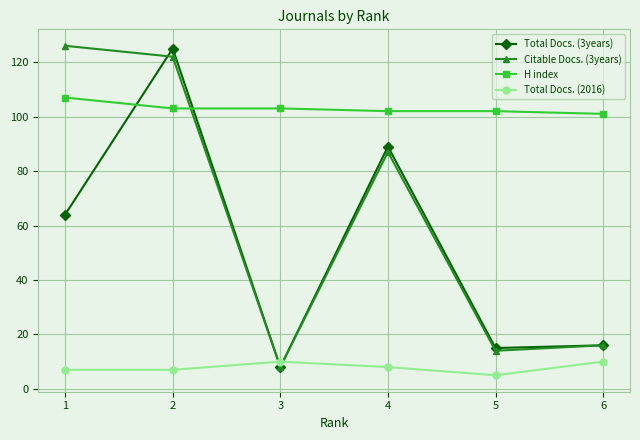

At how many categories does at least one series exceed 87?

6